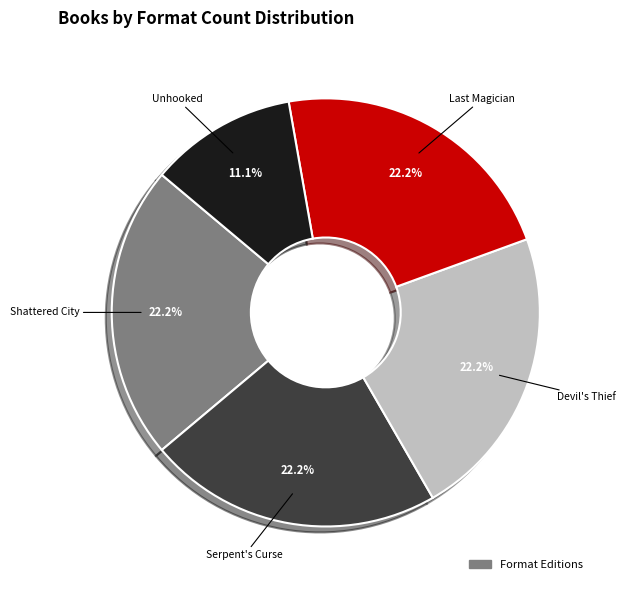

Is there any slice that represents more than half of the pie?

No